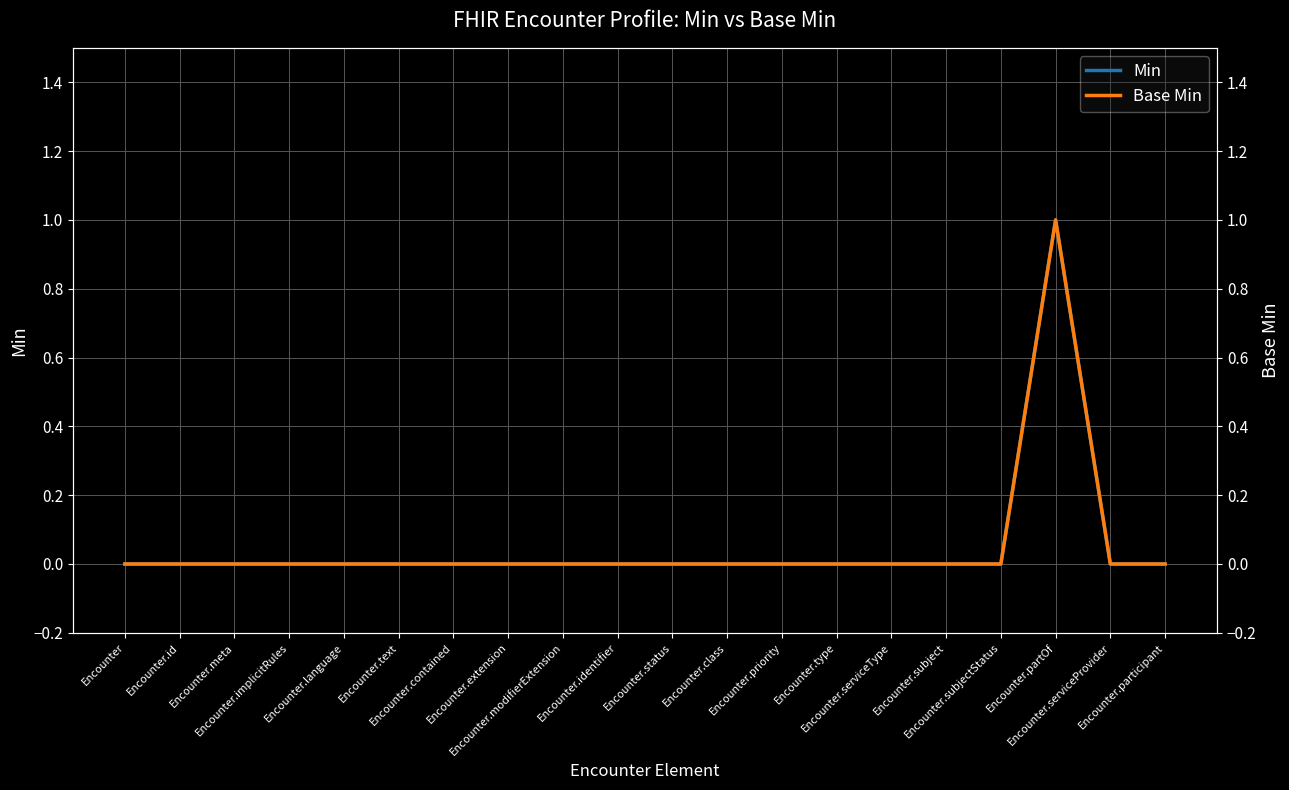

How many values in the Base Min series exceed 0?

1